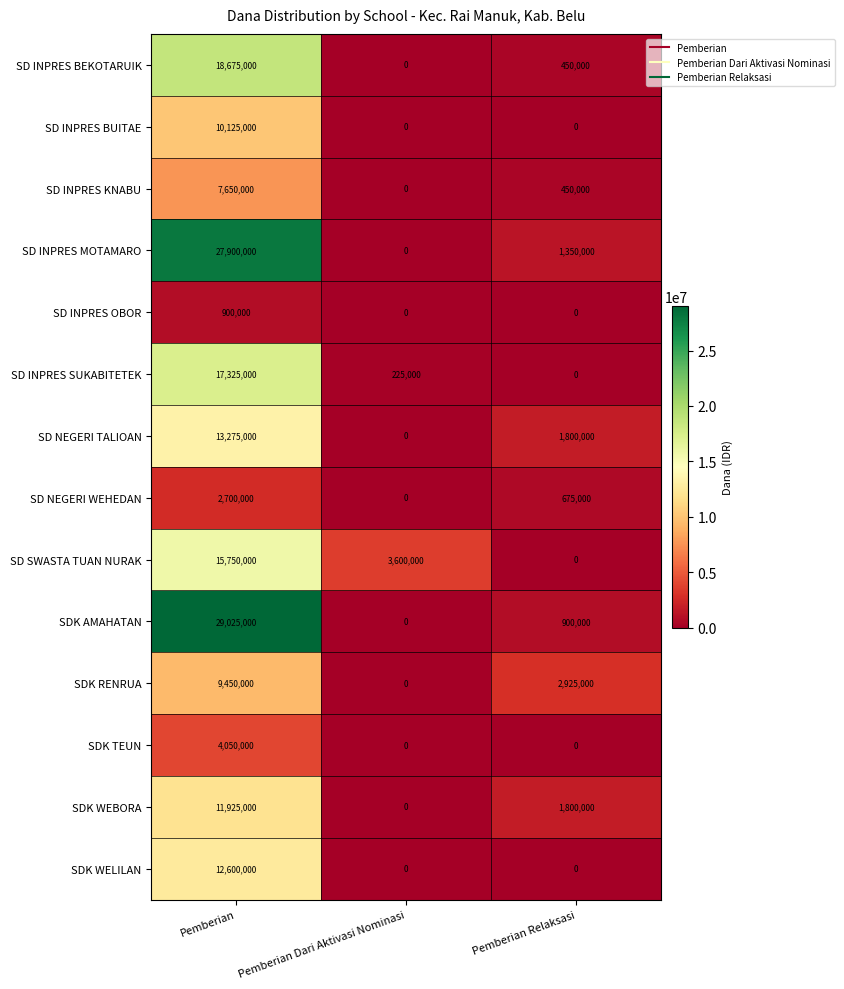

At which label is SD INPRES KNABU closest to 3825000?

Pemberian Relaksasi